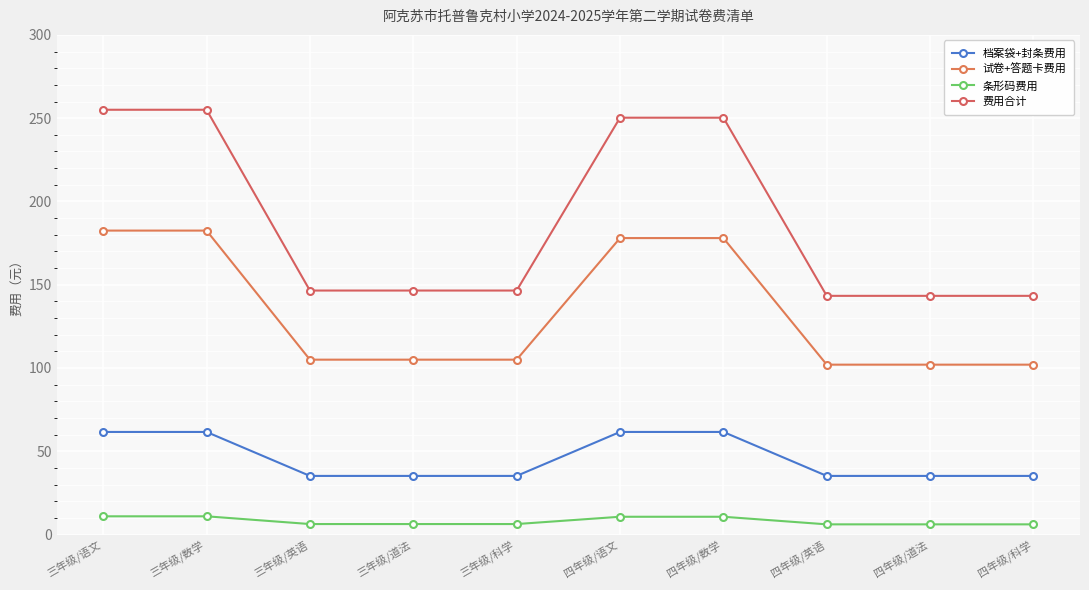

Rank the series by their maximum value, from highest to lowest.

费用合计, 试卷+答题卡费用, 档案袋+封条费用, 条形码费用